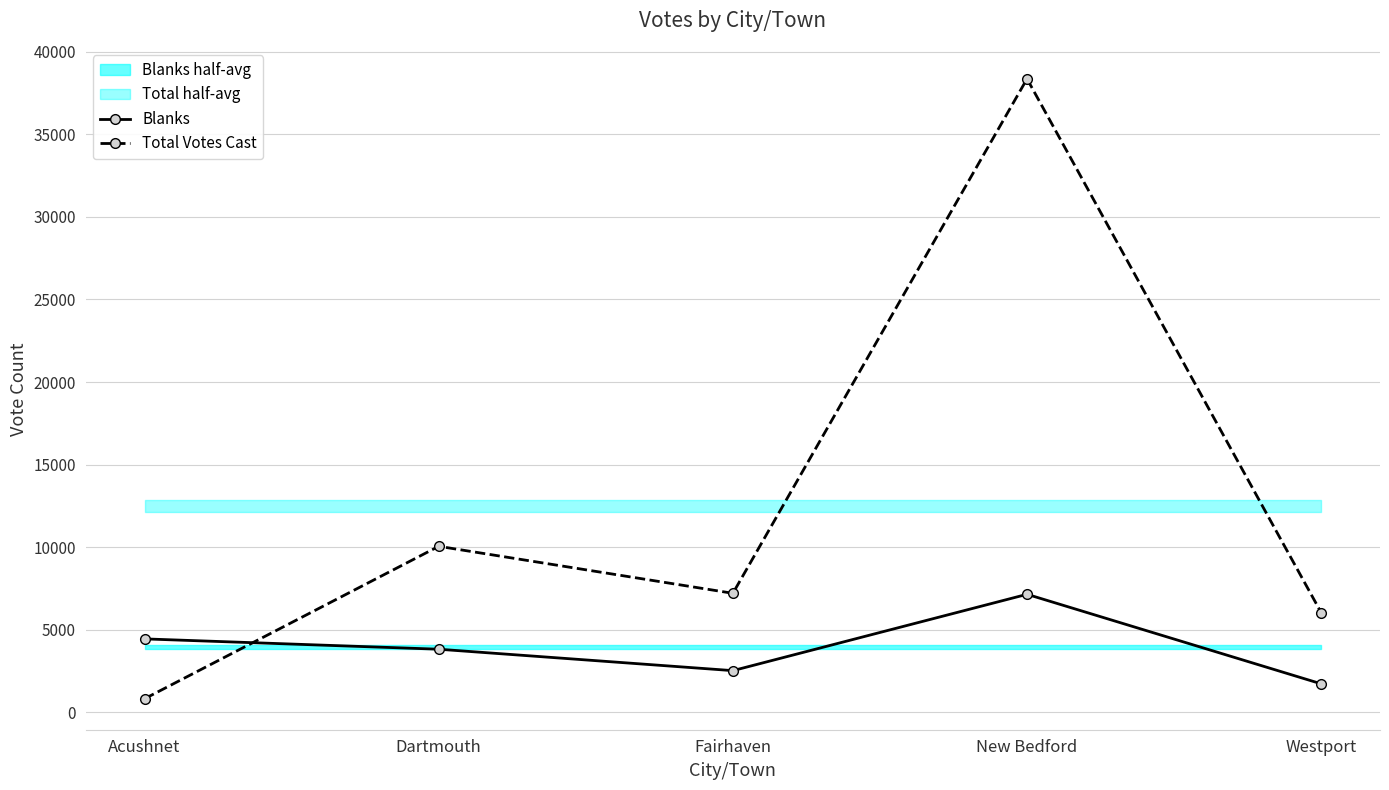

Reading left to right, transcribe all the data shown in this chart.

Blanks: Acushnet=4444	Dartmouth=3818	Fairhaven=2521	New Bedford=7144	Westport=1723
Total Votes Cast: Acushnet=820	Dartmouth=10051	Fairhaven=7205	New Bedford=38362	Westport=6036